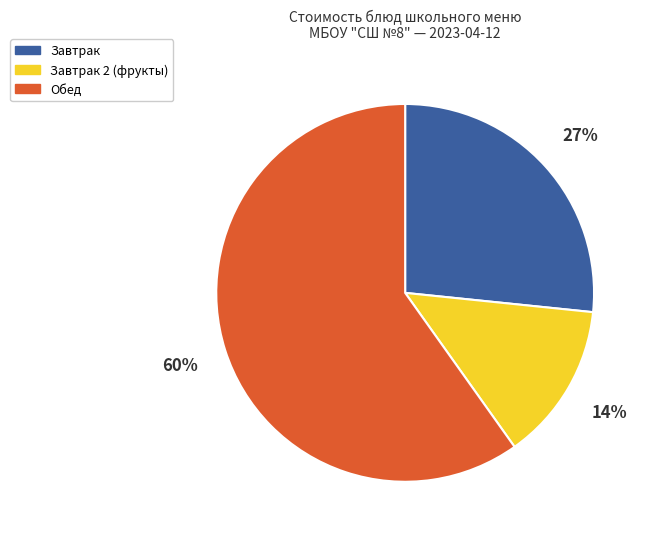

Is there a majority slice in this chart?

Yes